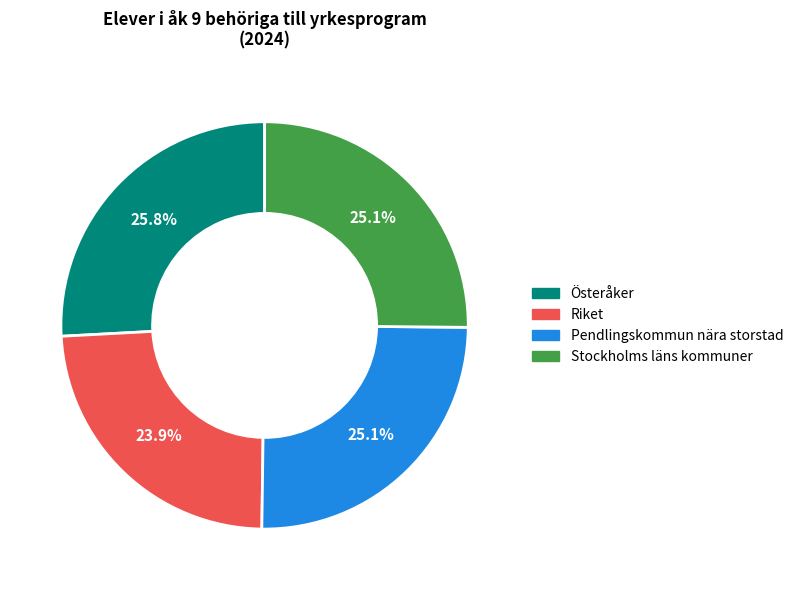

Which category has the biggest portion of the pie?

Österåker